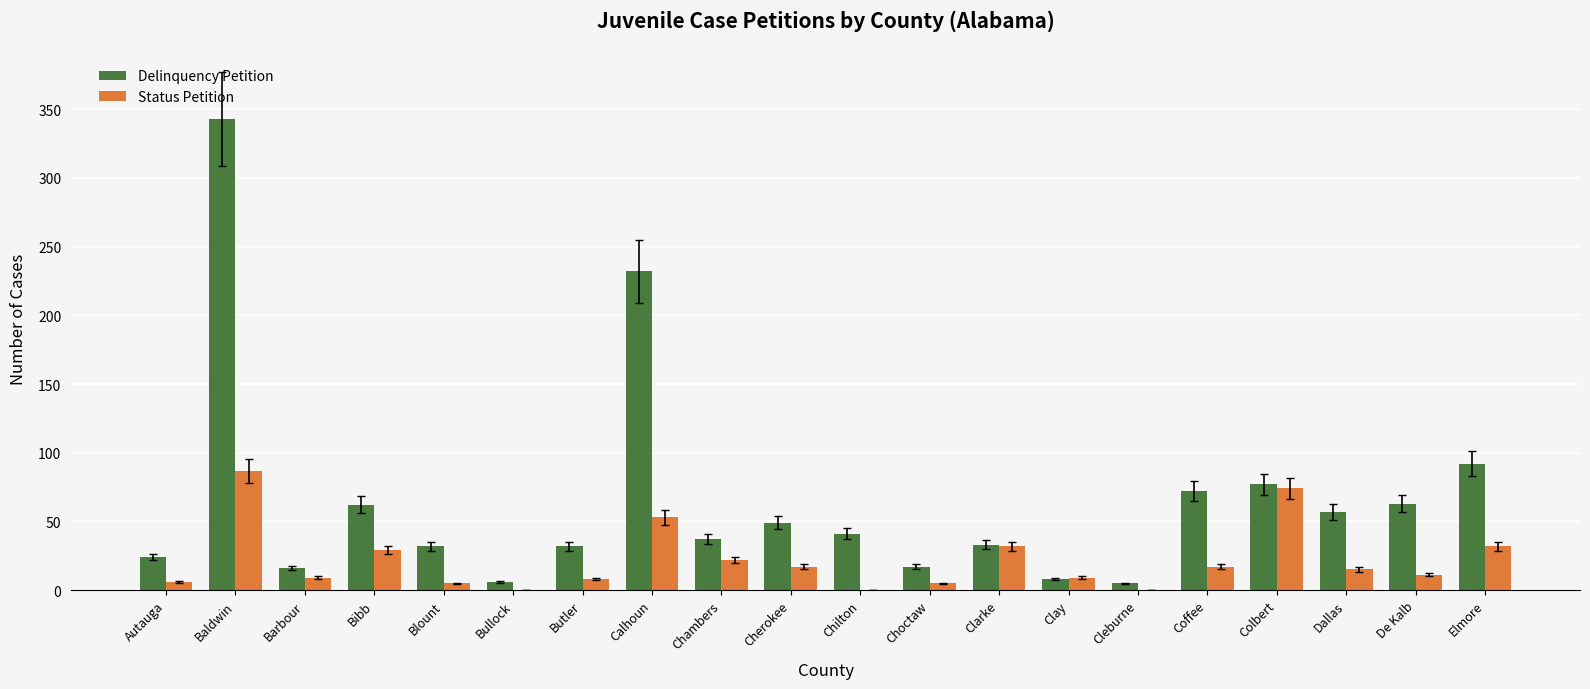

What is the difference between the Status Petition values at Bibb and Clarke?

3